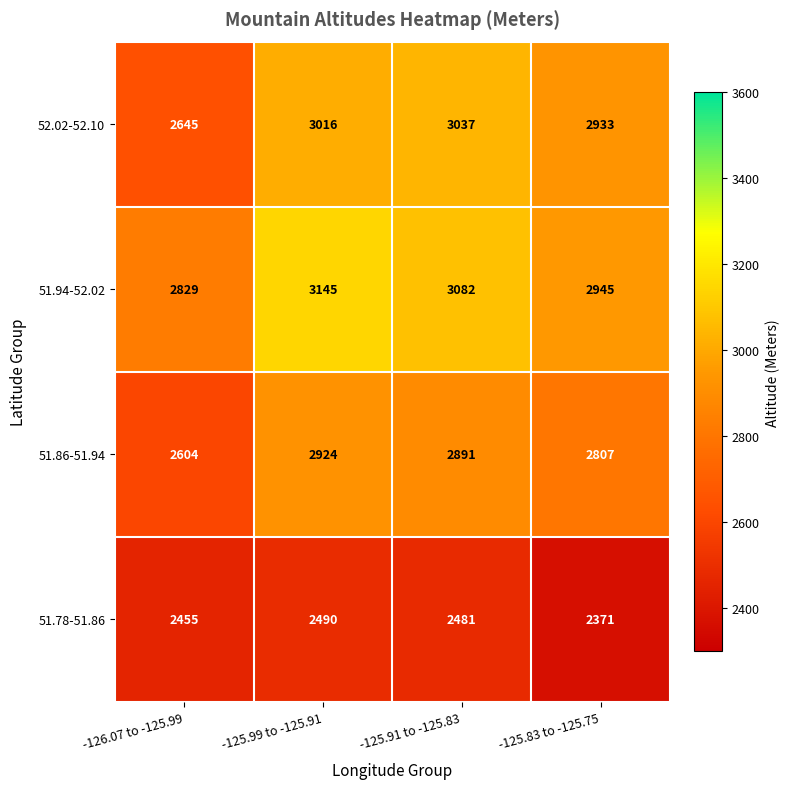

Which label corresponds to the smallest value in the chart?

-125.83 to -125.75